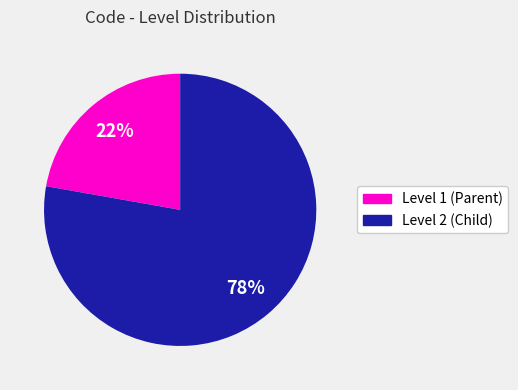

To the nearest percent, what is the average slice percentage?

50%